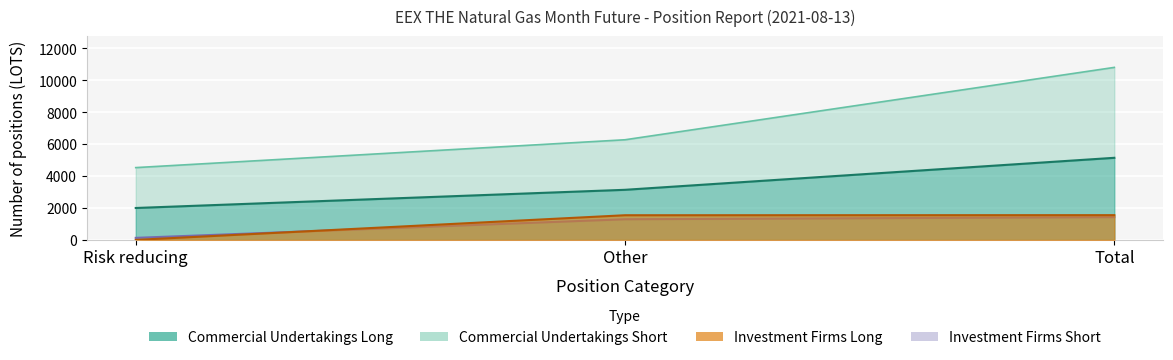

List the labels in order of Commercial Undertakings Short value, smallest first.

Risk reducing, Other, Total